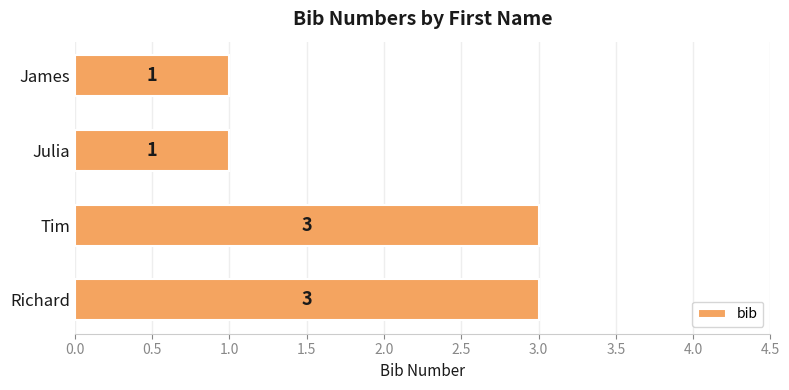

How many bars are there in total?

4